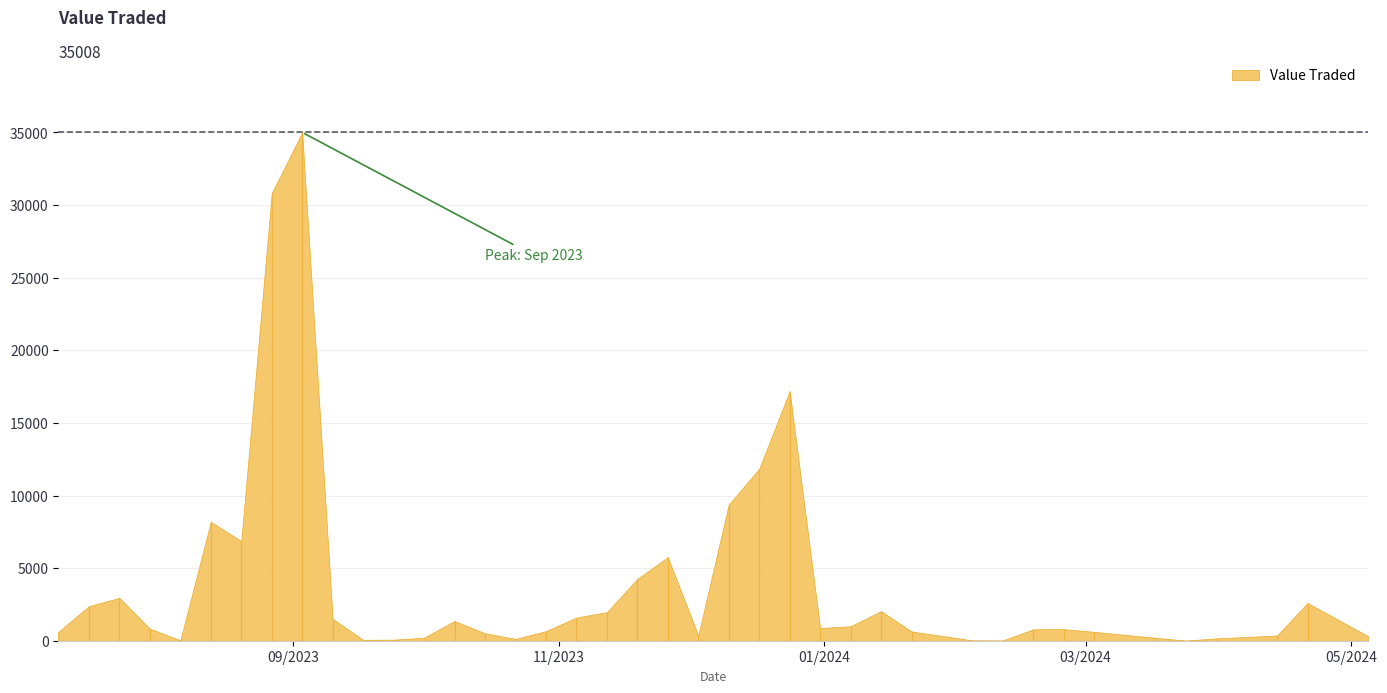

Does the chart display data point markers on the line(s)?

No